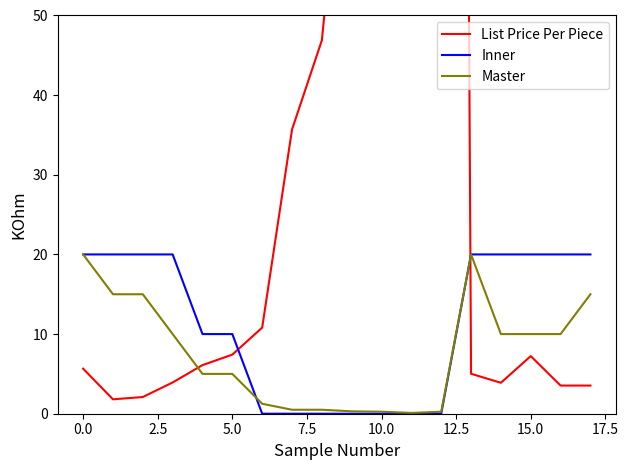

What is the sum of all List Price Per Piece values?

1381.1